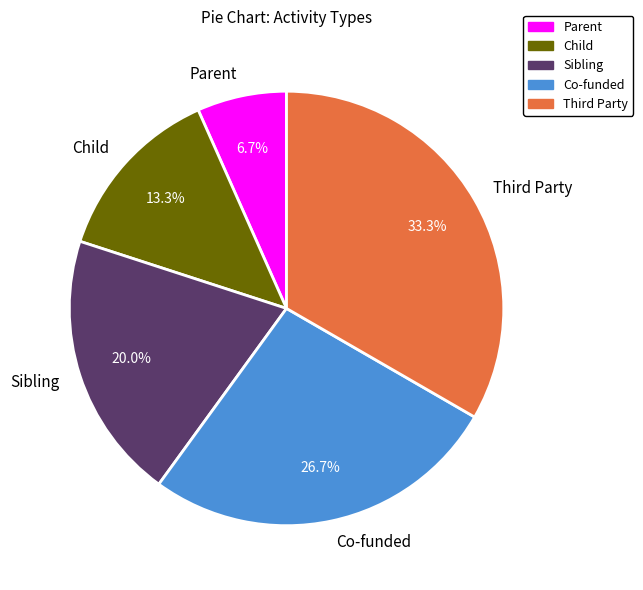

Count the number of slices in the pie.

5